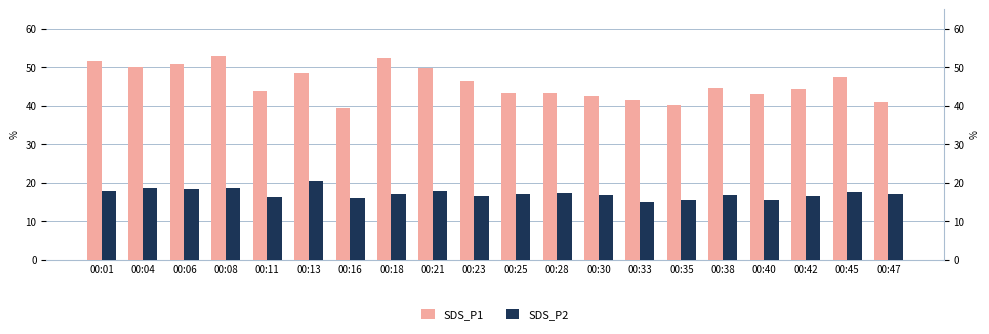

List the series in order of their overall mean, lowest first.

SDS_P2, SDS_P1